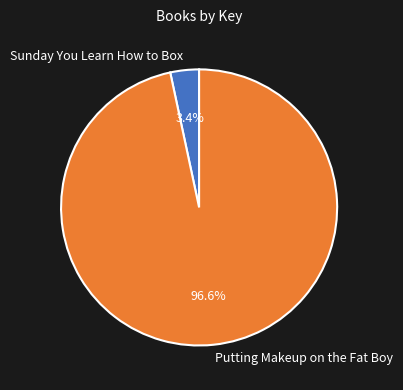

How many segments does this pie chart have?

2